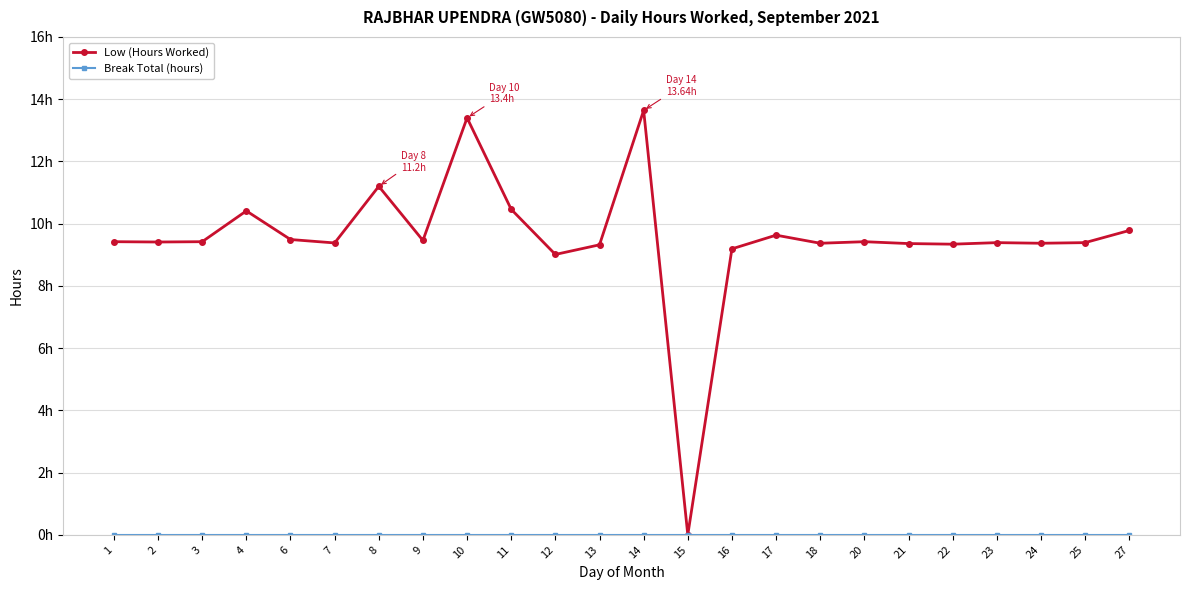

List the series in order of their overall mean, lowest first.

Break Total (hours), Low (Hours Worked)